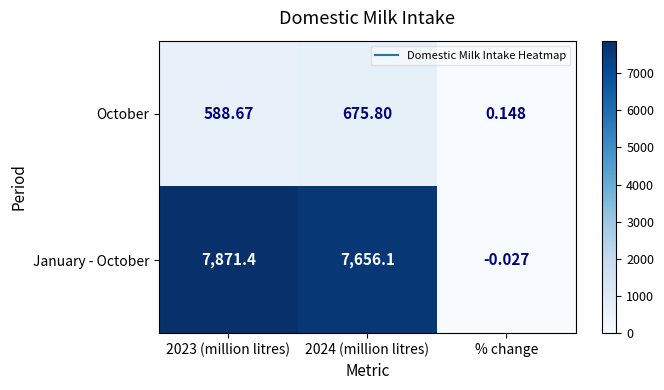

Which series has the widest spread of values?

January - October